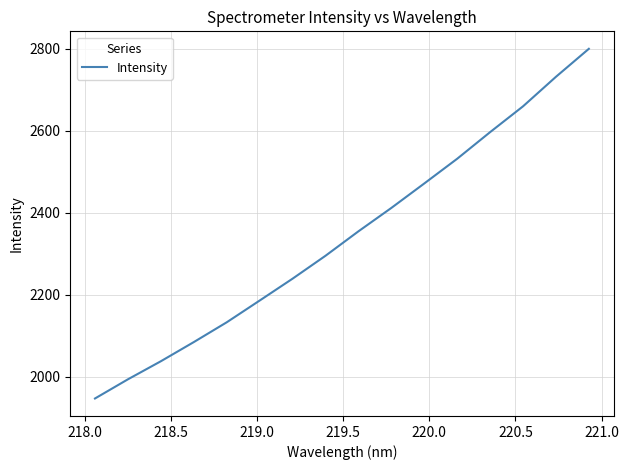

How many lines are shown in the chart?

1